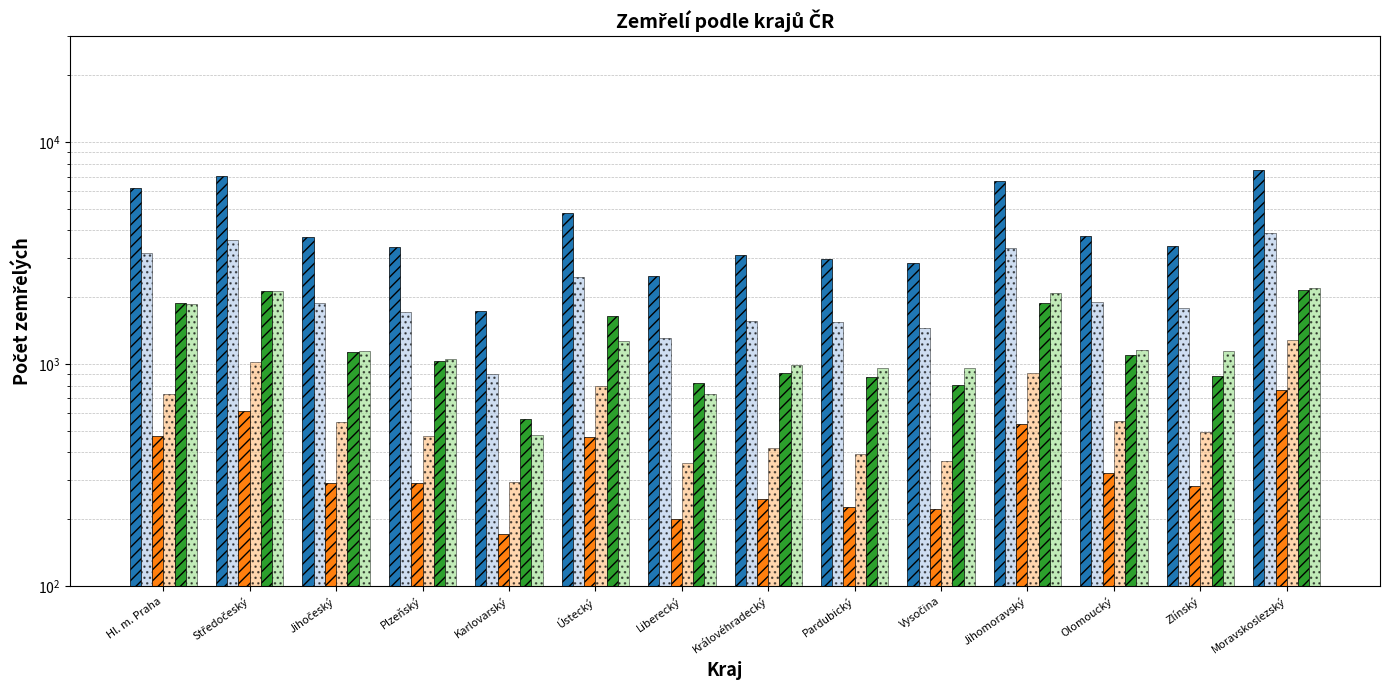

How many series are shown in this chart?

6